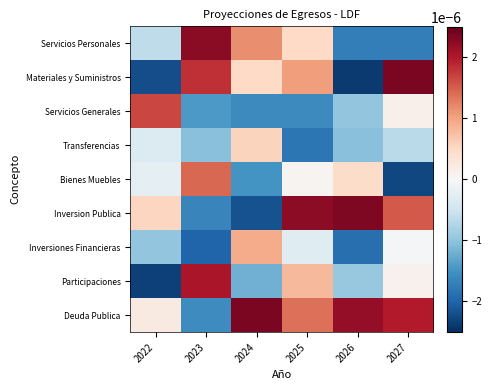

Reading right to left, transcribe all the data shown in this chart.

Servicios Personales: 2027=-0.0	2026=-0.0	2025=0.0	2024=0.0	2023=0.0	2022=-0.0
Materiales y Suministros: 2027=0.0	2026=-0.0	2025=0.0	2024=0.0	2023=0.0	2022=-0.0
Servicios Generales: 2027=0.0	2026=-0.0	2025=-0.0	2024=-0.0	2023=-0.0	2022=0.0
Transferencias: 2027=-0.0	2026=-0.0	2025=-0.0	2024=0.0	2023=-0.0	2022=-0.0
Bienes Muebles: 2027=-0.0	2026=0.0	2025=0.0	2024=-0.0	2023=0.0	2022=-0.0
Inversion Publica: 2027=0.0	2026=0.0	2025=0.0	2024=-0.0	2023=-0.0	2022=0.0
Inversiones Financieras: 2027=-0.0	2026=-0.0	2025=-0.0	2024=0.0	2023=-0.0	2022=-0.0
Participaciones: 2027=0.0	2026=-0.0	2025=0.0	2024=-0.0	2023=0.0	2022=-0.0
Deuda Publica: 2027=0.0	2026=0.0	2025=0.0	2024=0.0	2023=-0.0	2022=0.0